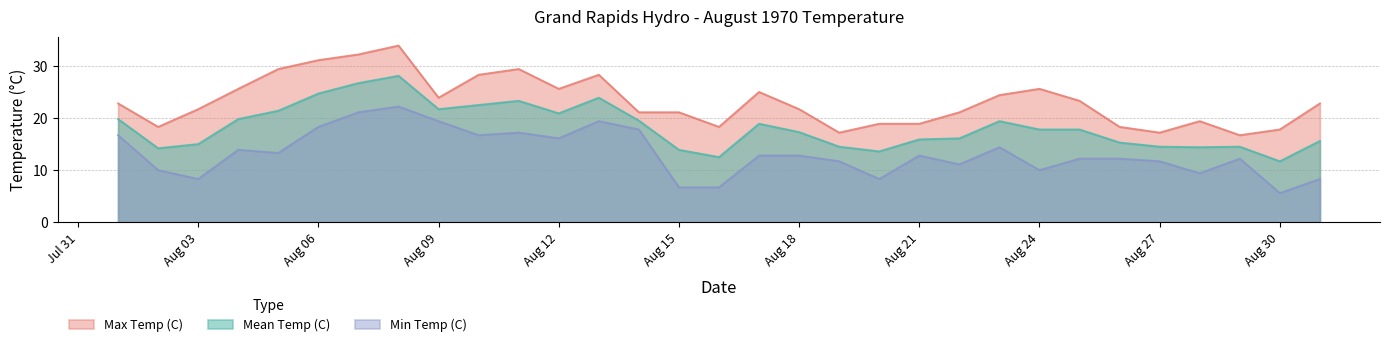

The Max Temp (C) series shows 10.5 at Aug 09. True or false?

False